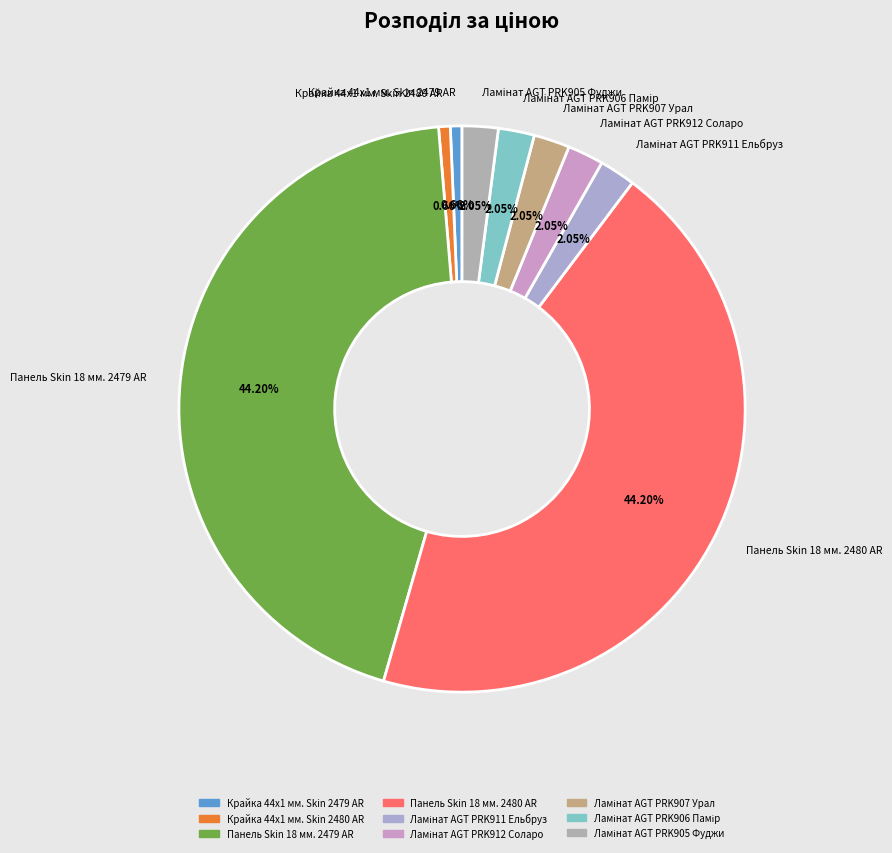

Is there any slice that represents more than half of the pie?

No